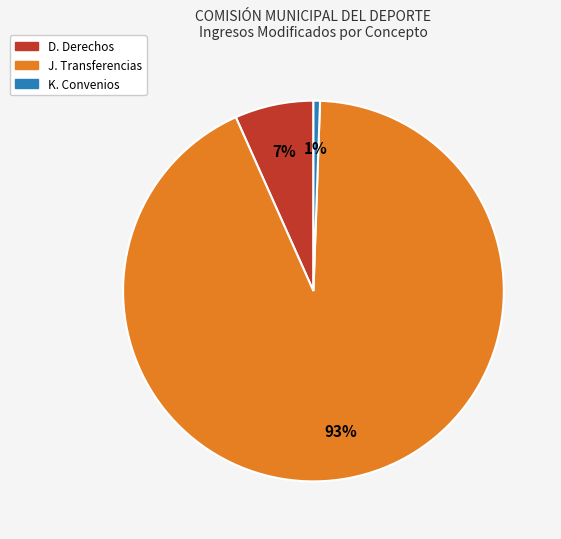

Count the number of slices in the pie.

3